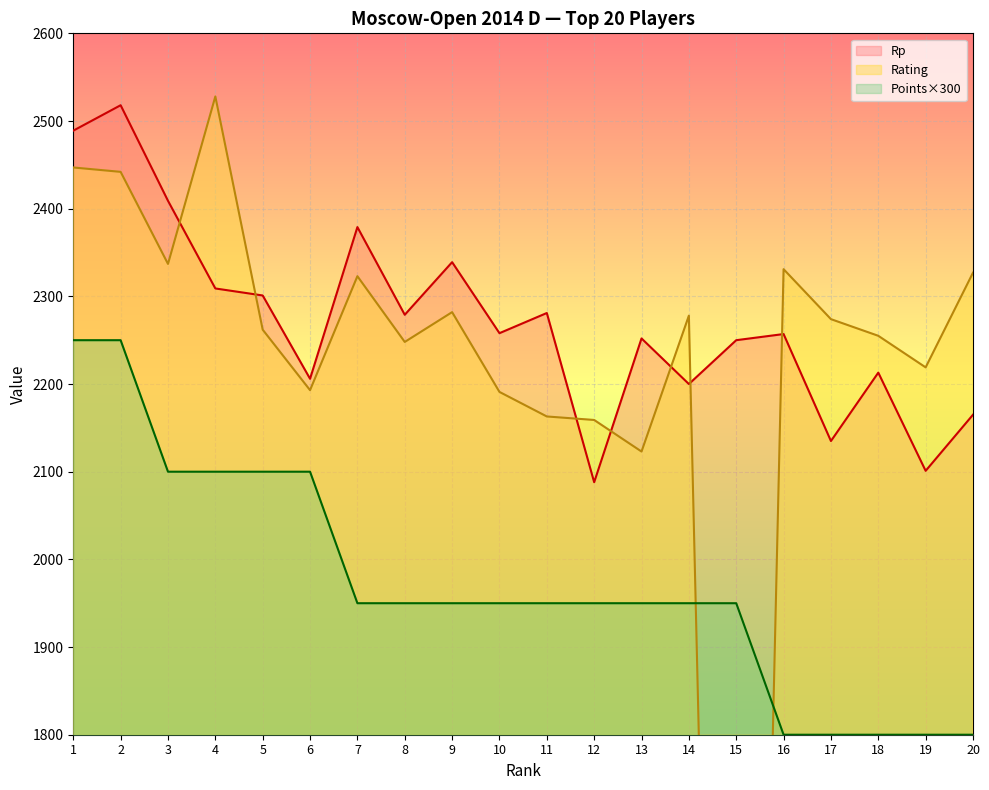

The value of Rating at 13 is 2834. True or false?

False